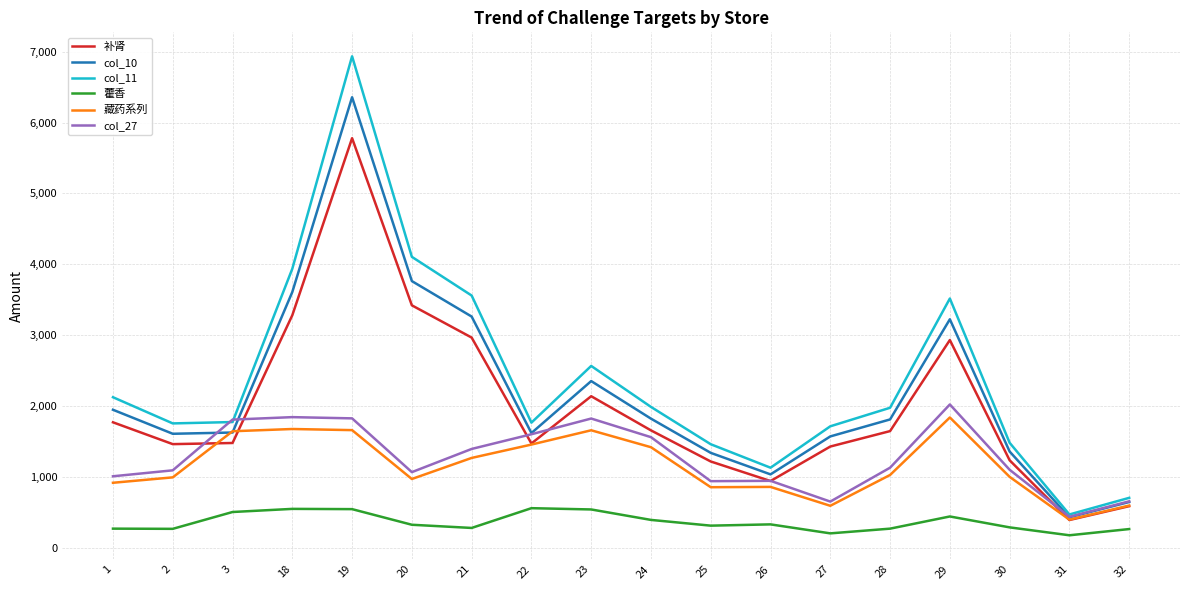

Between which two adjacent categories do col_27 and 补肾 first intersect?

2 and 3